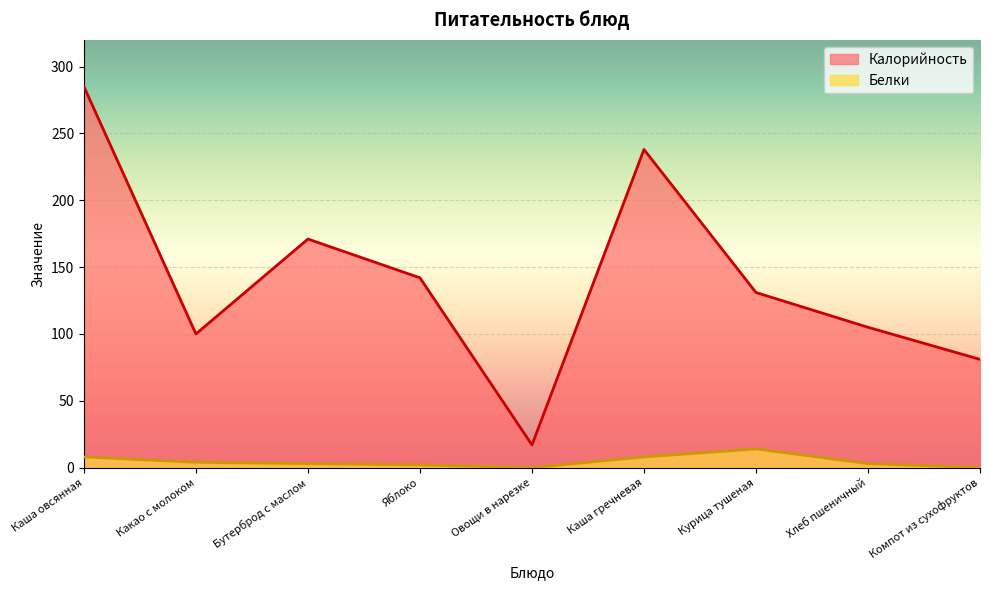

Count the number of data series in this chart.

2